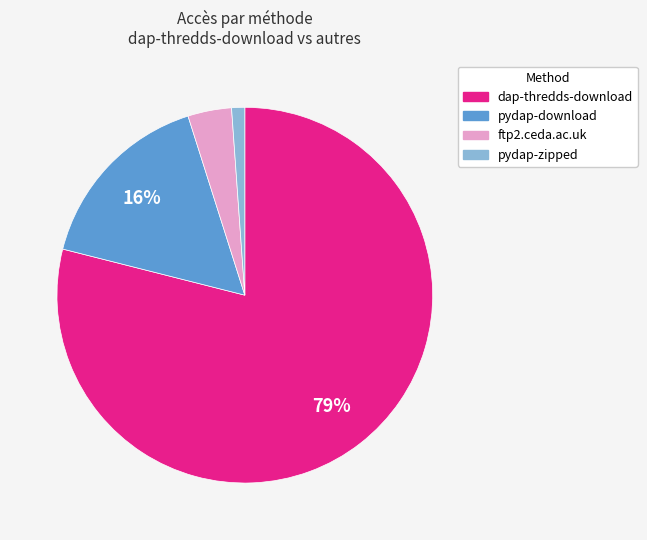

Count the number of slices in the pie.

4